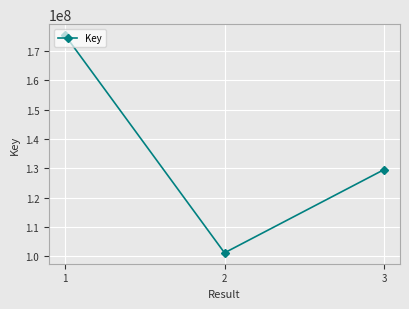

Reading right to left, extract all data points from this chart.

3=129529770	2=101162742	1=175394390